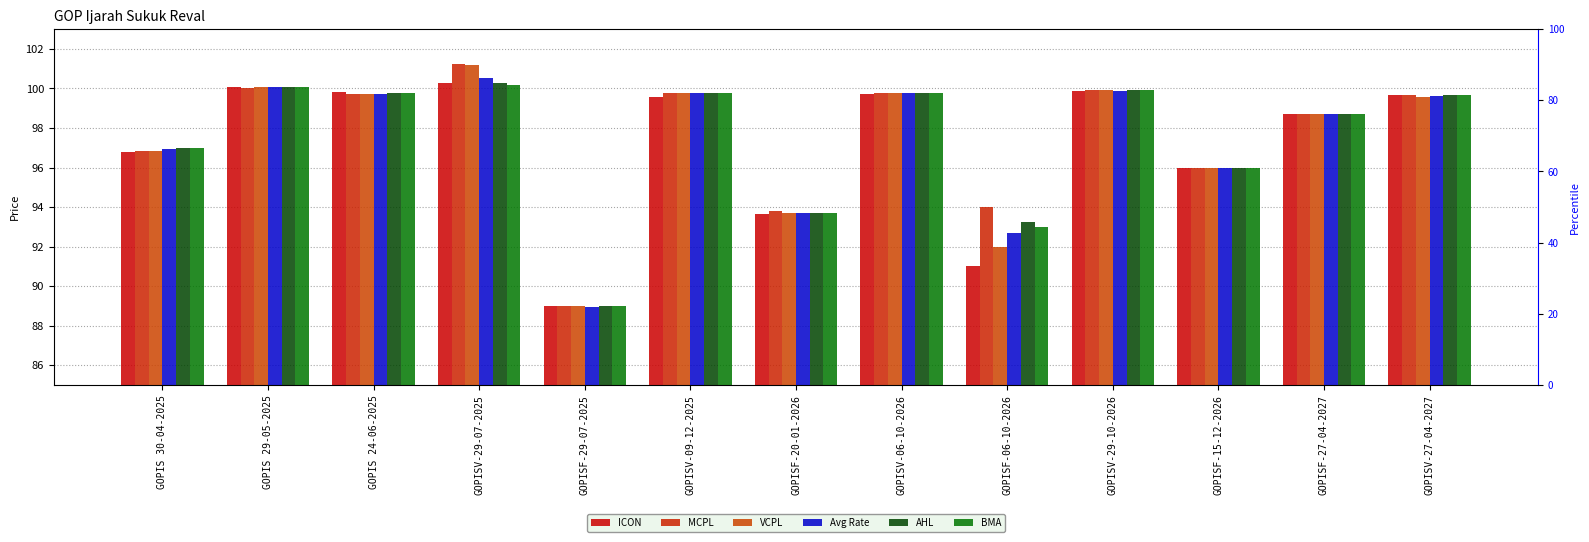

How many groups of bars are there?

13